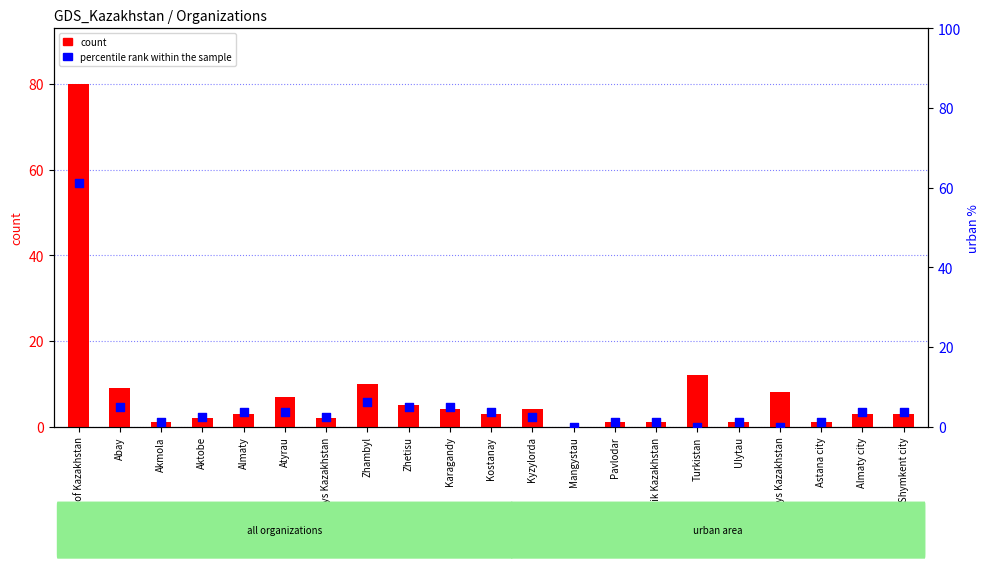

At which category is the sum across all series the highest?

Republic of Kazakhstan